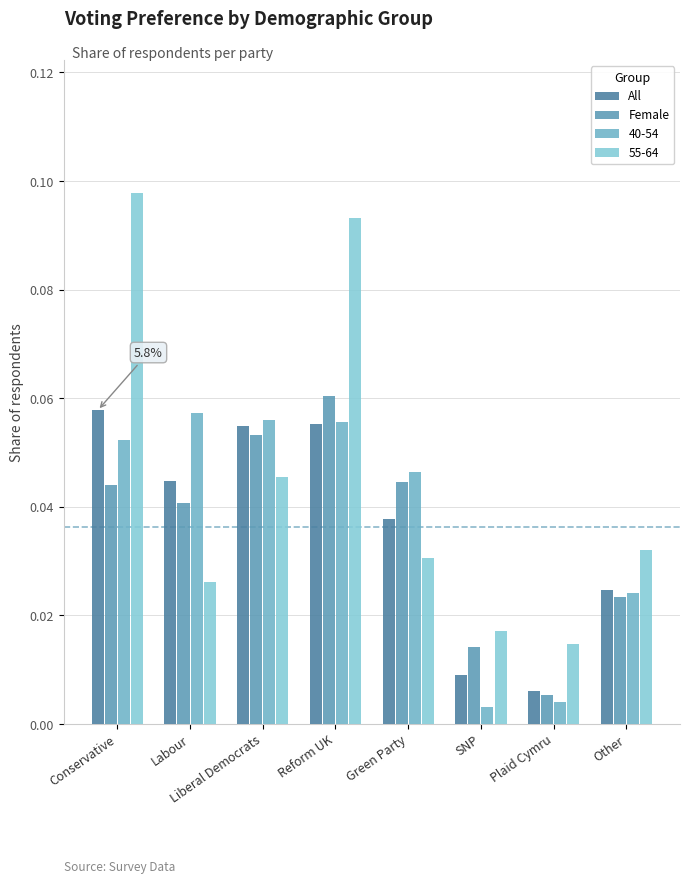

True or false: Female has a value of 0.1 at Reform UK.

True